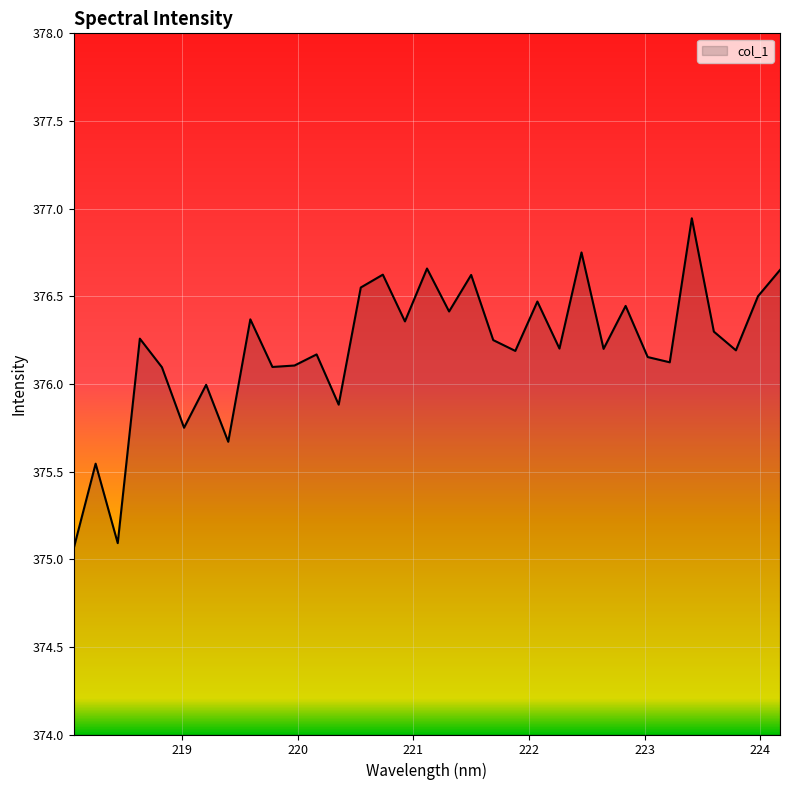

How many distinct data groups are displayed?

1